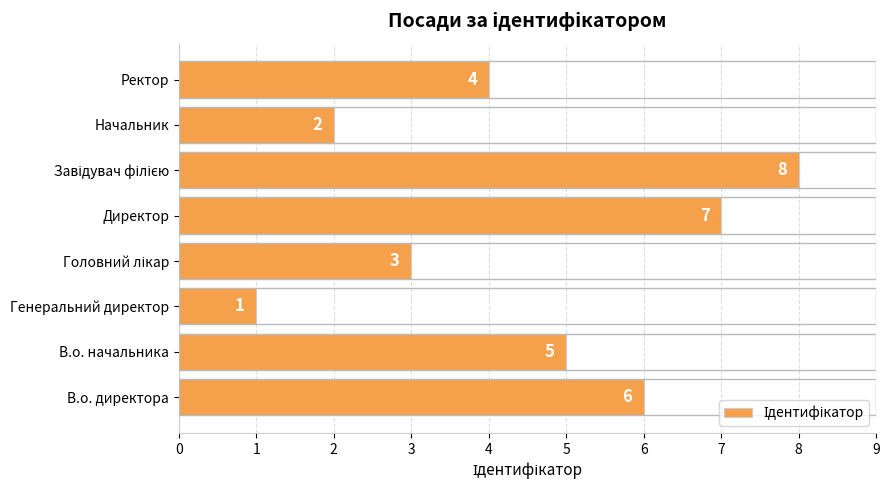

What is the ratio of the value at Начальник to the value at В.о. директора?

0.3